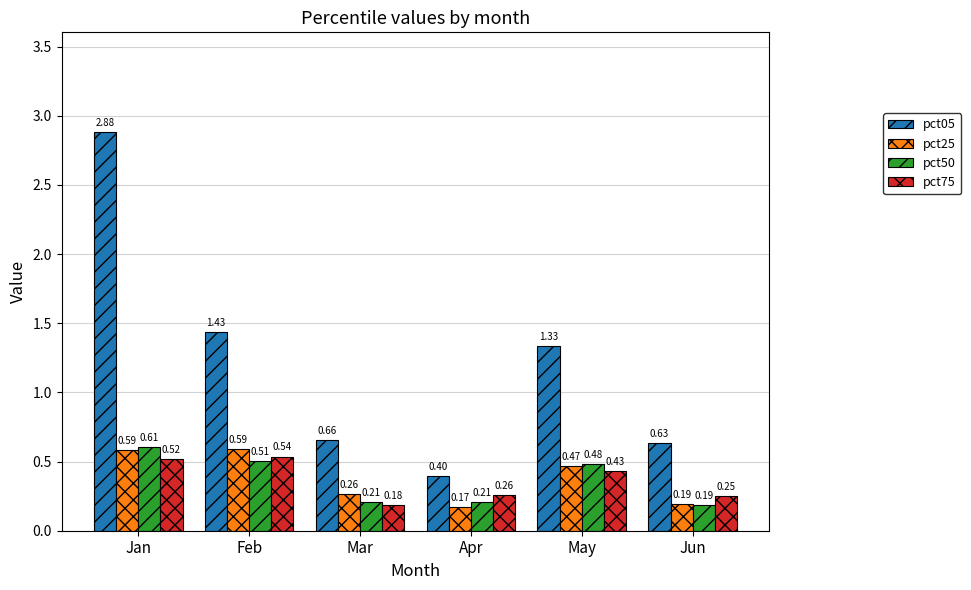

Is the value of pct25 at May greater than the value of pct50 at Mar?

Yes